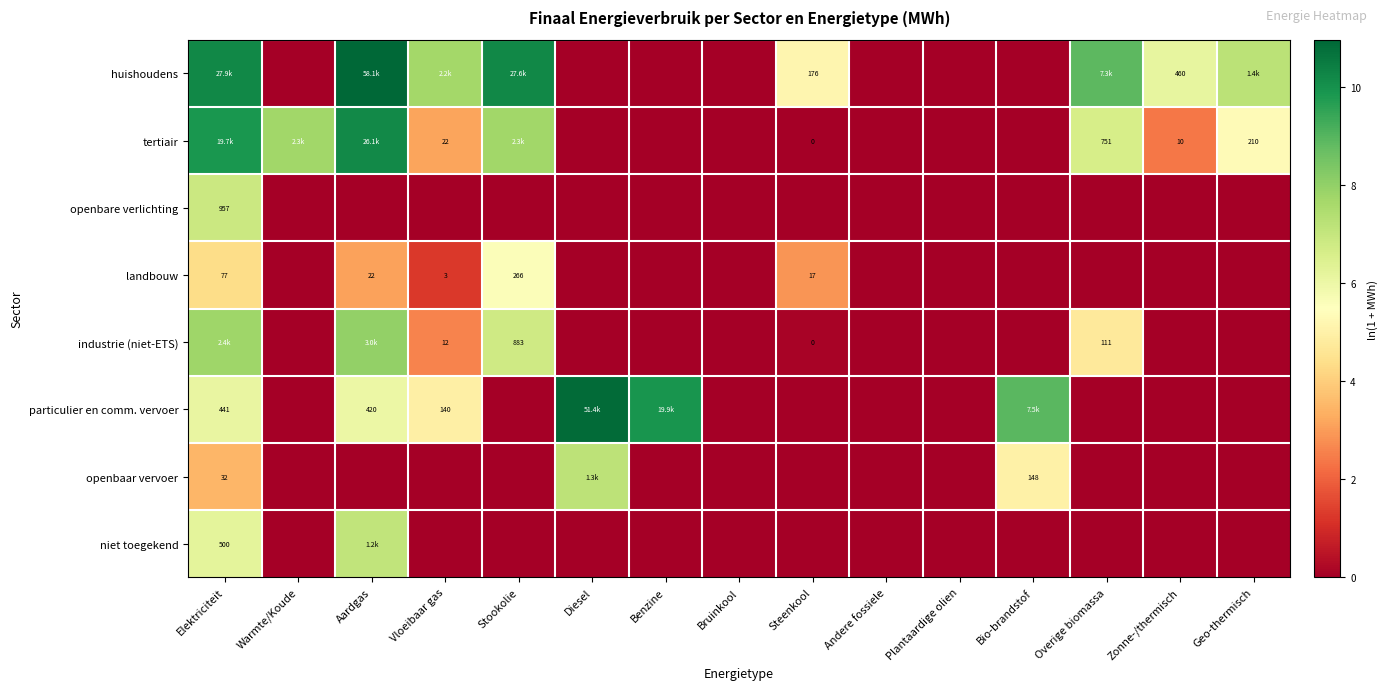

Is the value of tertiair at Overige biomassa greater than the value of landbouw at Steenkool?

Yes